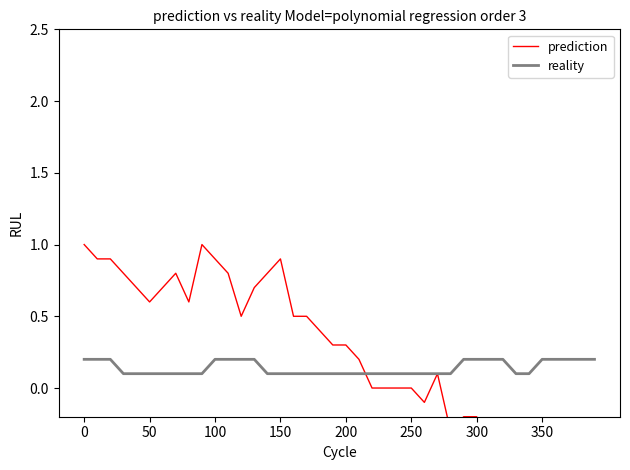

What is the maximum value shown in the chart?

1.0